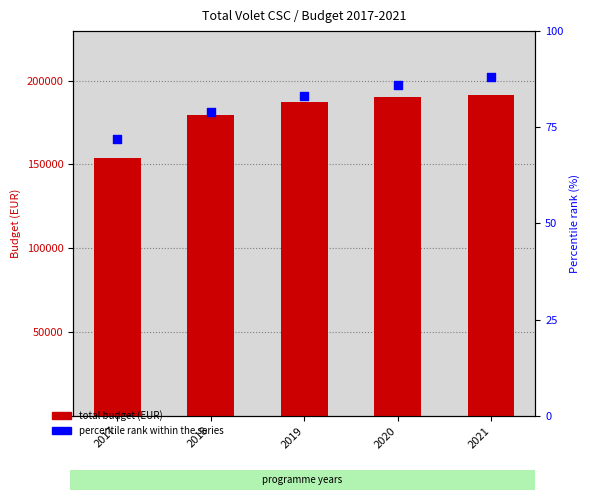

Which series contains the highest Y value?

total budget (EUR)